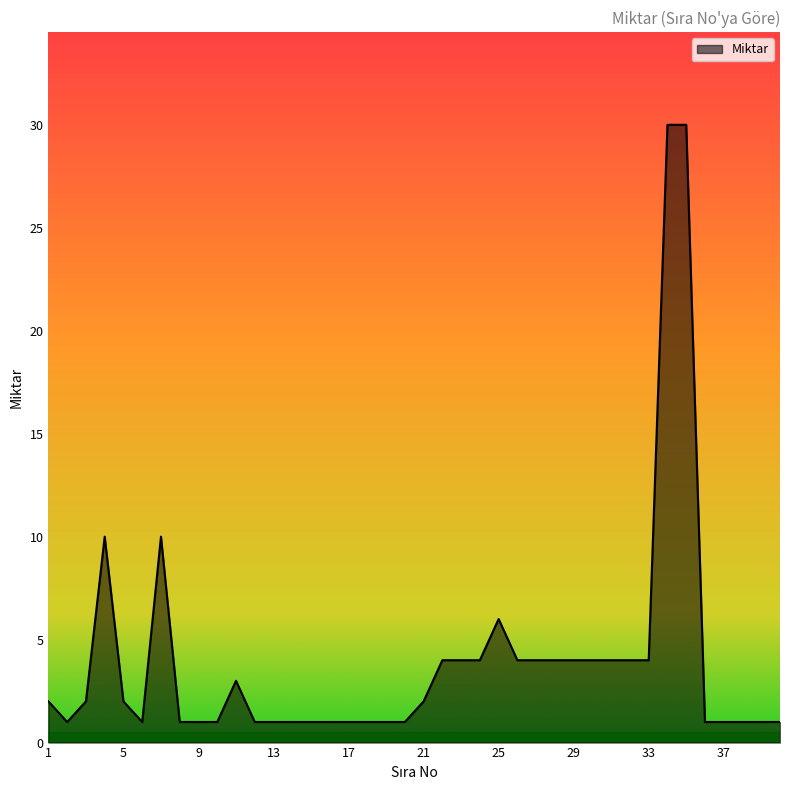

How many lines are shown in the chart?

1